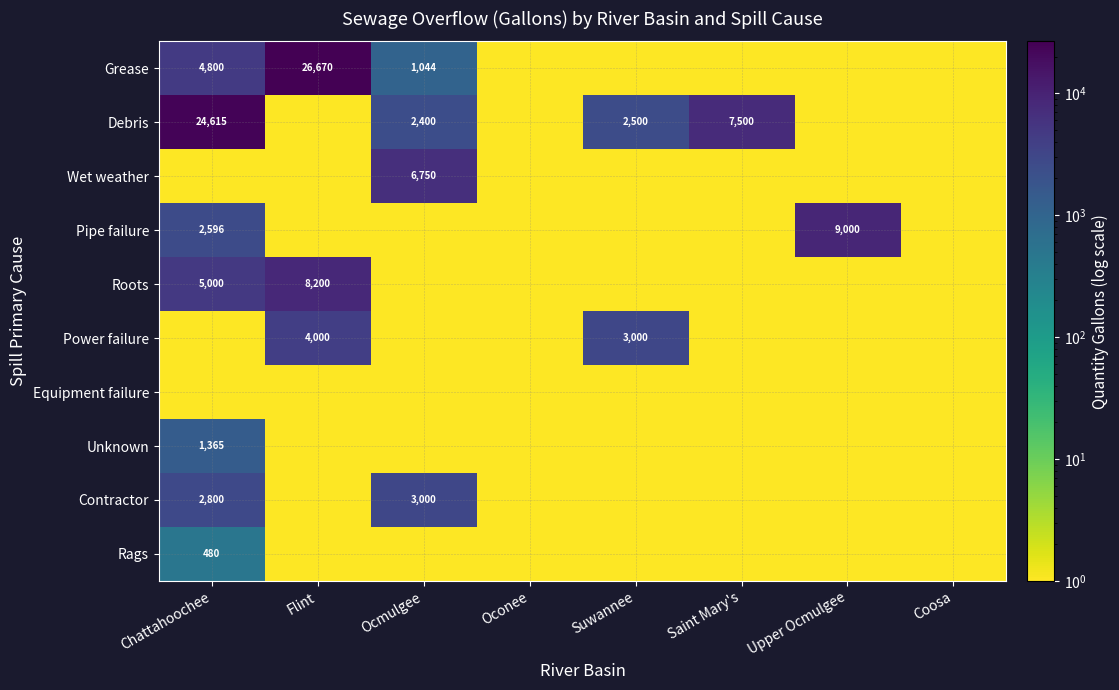

Is the value of Grease at Flint greater than the value of Rags at Chattahoochee?

Yes